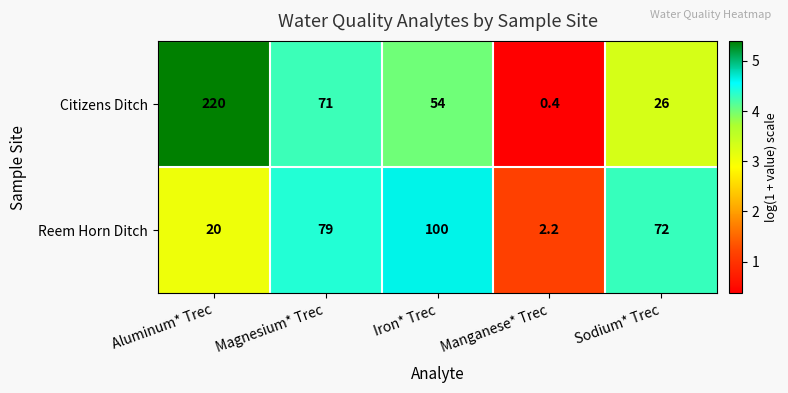

List the series in order of their overall mean, lowest first.

Reem Horn Ditch, Citizens Ditch